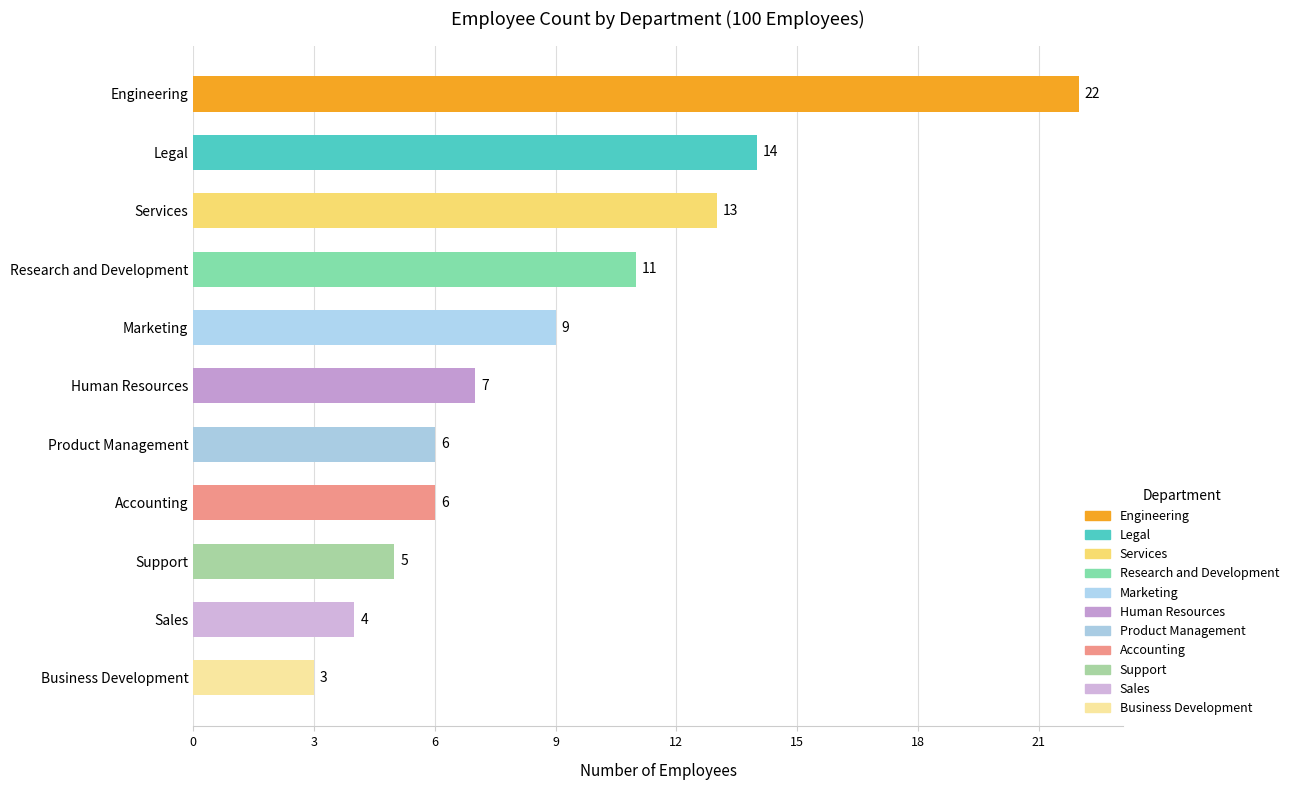

Where is the data nearest to the value 12?

Services